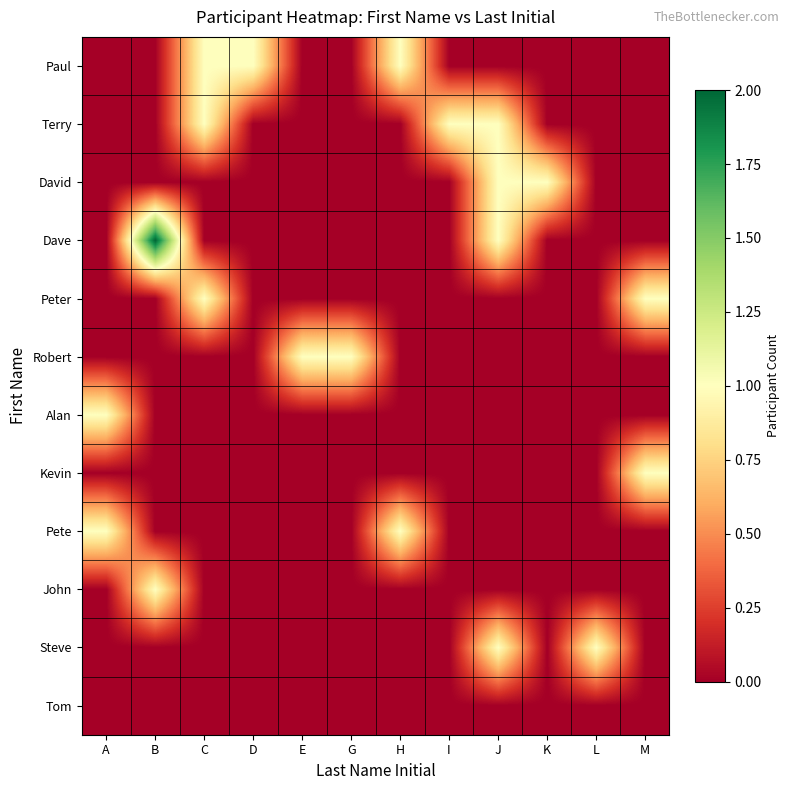

At how many categories does at least one series exceed 0?

12